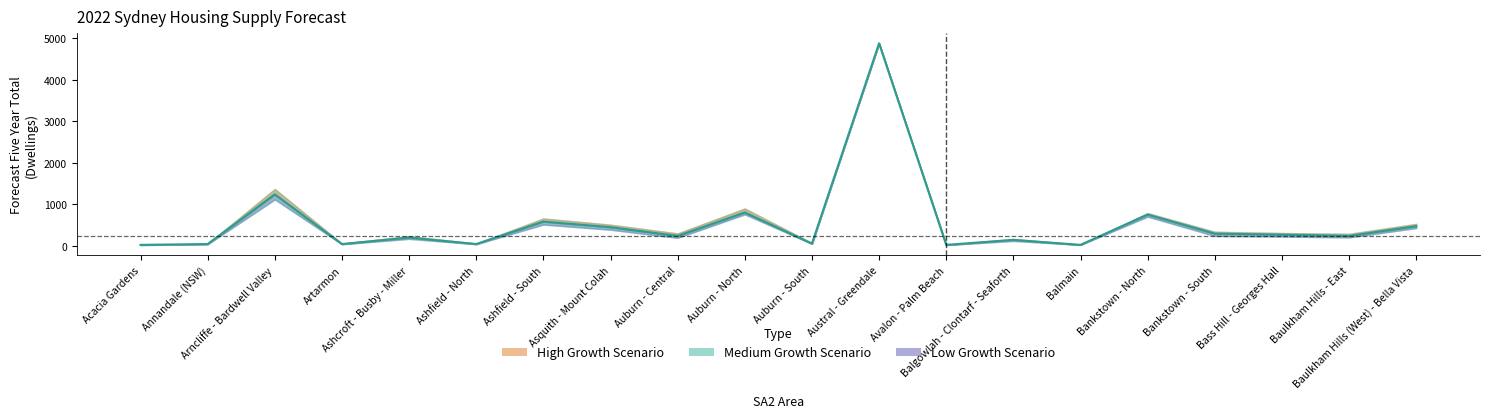

Which category has the lowest value across all series?

Acacia Gardens